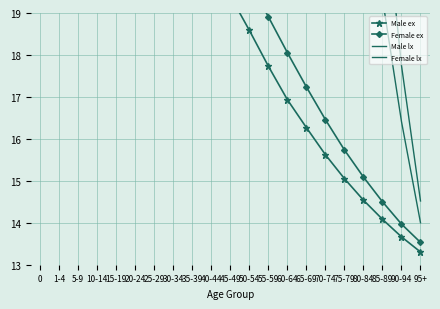

Reading left to right, list all the values displayed in this chart.

Male ex: 27.6	27.5	26.7	25.8	24.9	23.9	23.0	22.1	21.2	20.3	19.4	18.6	17.7	16.9	16.3	15.6	15.1	14.5	14.1	13.7	13.3
Female ex: 29.1	28.9	28.1	27.2	26.3	25.3	24.4	23.4	22.5	21.6	20.7	19.7	18.9	18.1	17.2	16.5	15.7	15.1	14.5	14.0	13.5
Male lx: 32.0	31.9	31.9	31.9	31.9	31.8	31.8	31.7	31.6	31.6	31.3	30.9	30.6	30.0	28.7	27.2	25.0	22.4	19.3	16.4	14.0
Female lx: 32.0	32.0	32.0	31.9	31.9	31.9	31.9	31.9	31.8	31.8	31.7	31.6	31.3	31.0	30.7	30.1	28.6	25.9	22.1	17.8	14.5